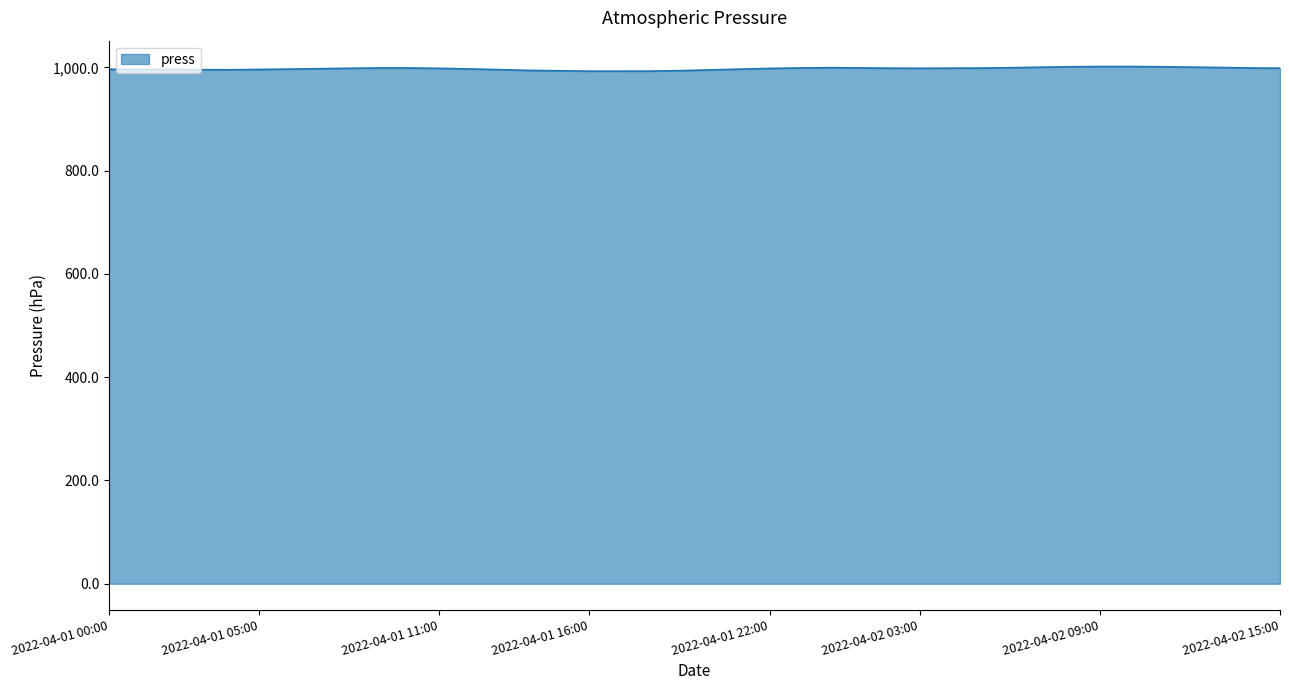

How many lines are shown in the chart?

1